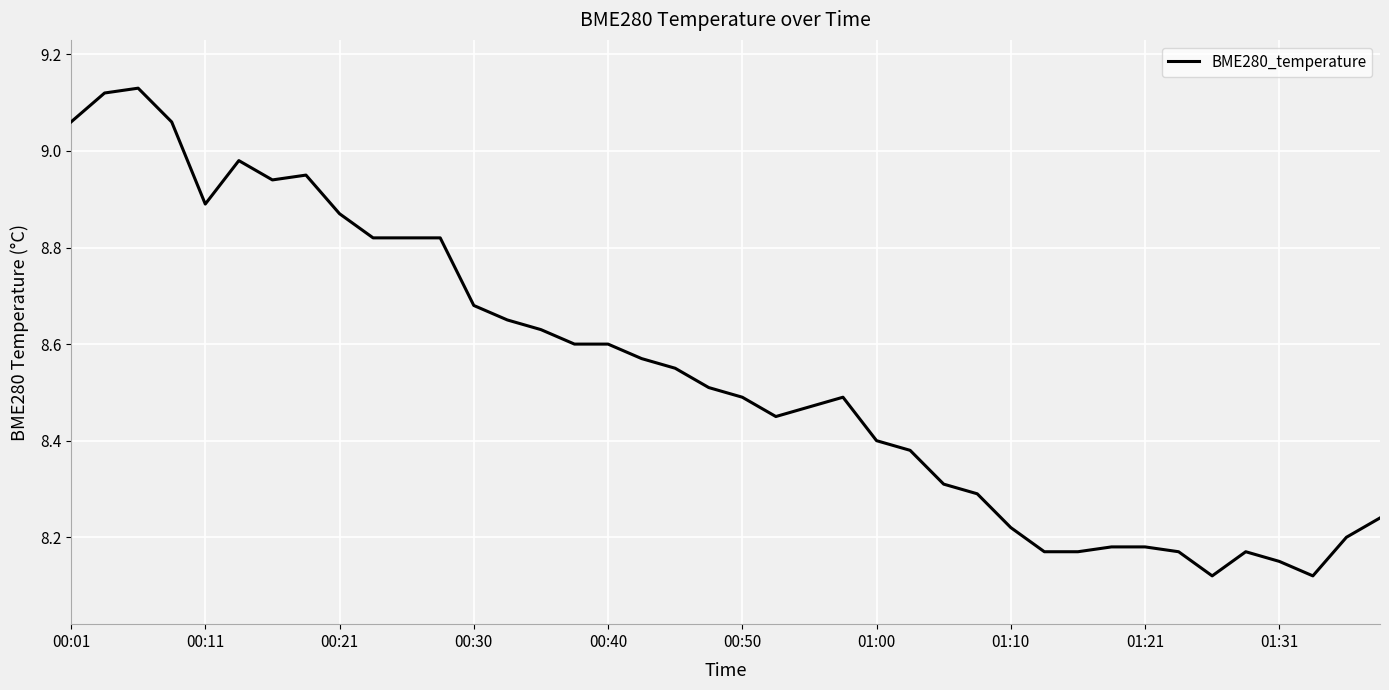

Does the chart display data point markers on the line(s)?

No